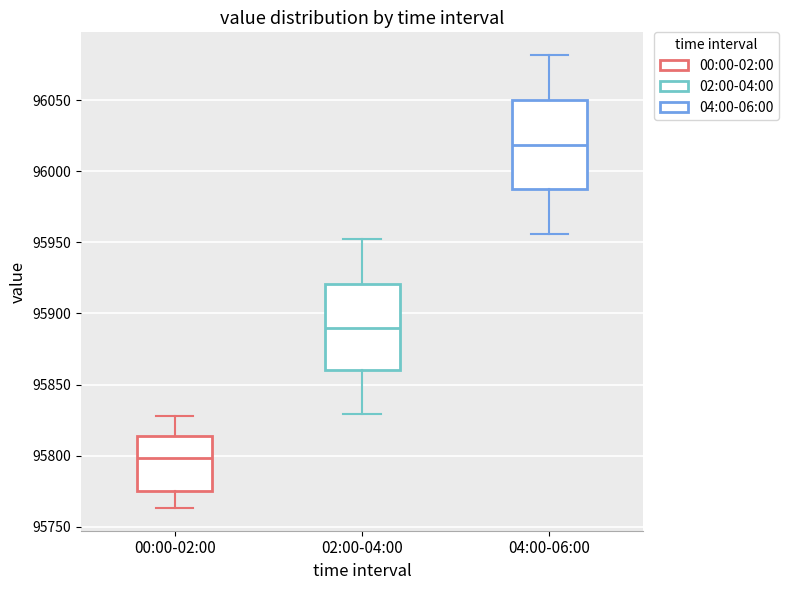

Reading left to right, transcribe this box plot: for each box, give where its median line is, the range the box spans, and where its two whiskers end, as read against the y-axis. The values are not printed on the chart, so give them approximately, as read against the axis.

00:00-02:00: median 95800, box 95775 to 95815, whiskers 95765 to 95830
02:00-04:00: median 95890, box 95860 to 95920, whiskers 95830 to 95955
04:00-06:00: median 96020, box 95985 to 96050, whiskers 95955 to 96080